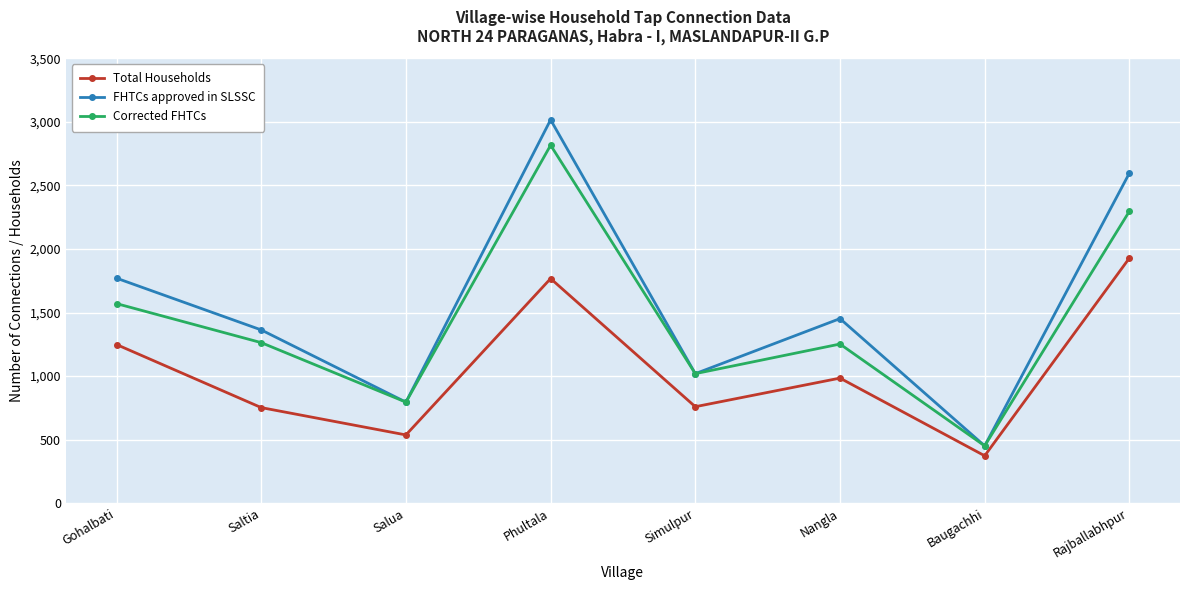

True or false: Total Households and FHTCs approved in SLSSC cross at least once.

False